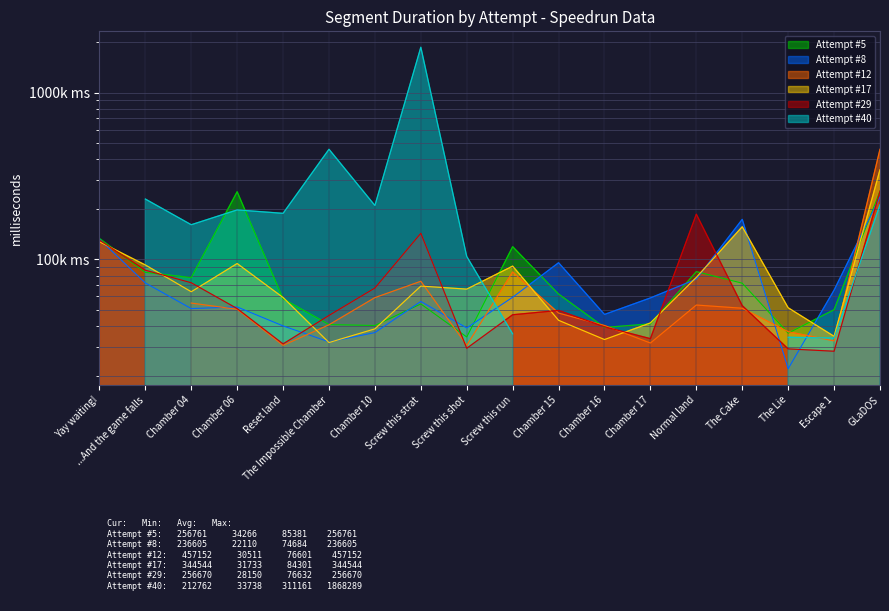

What is the spread (max minus min) of values at Chamber 15?

52362